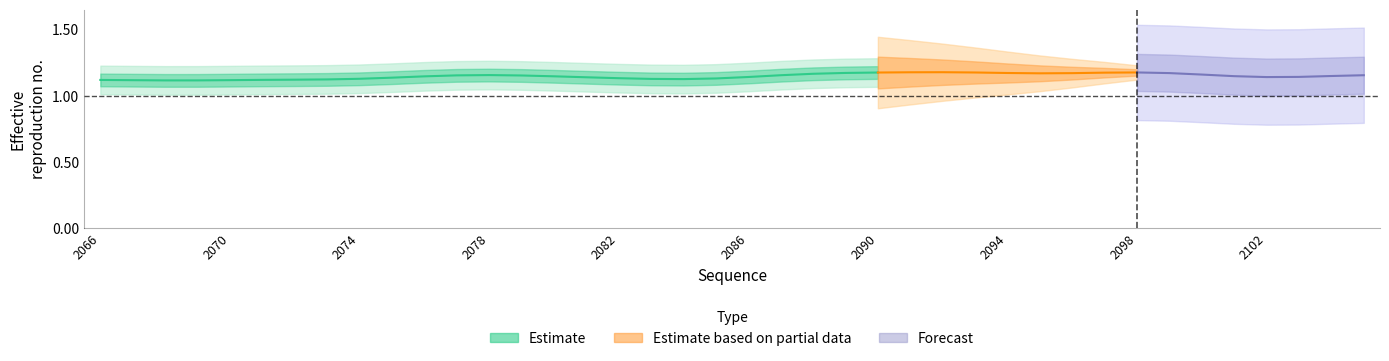

Count the values in the range 1 to 2.

25